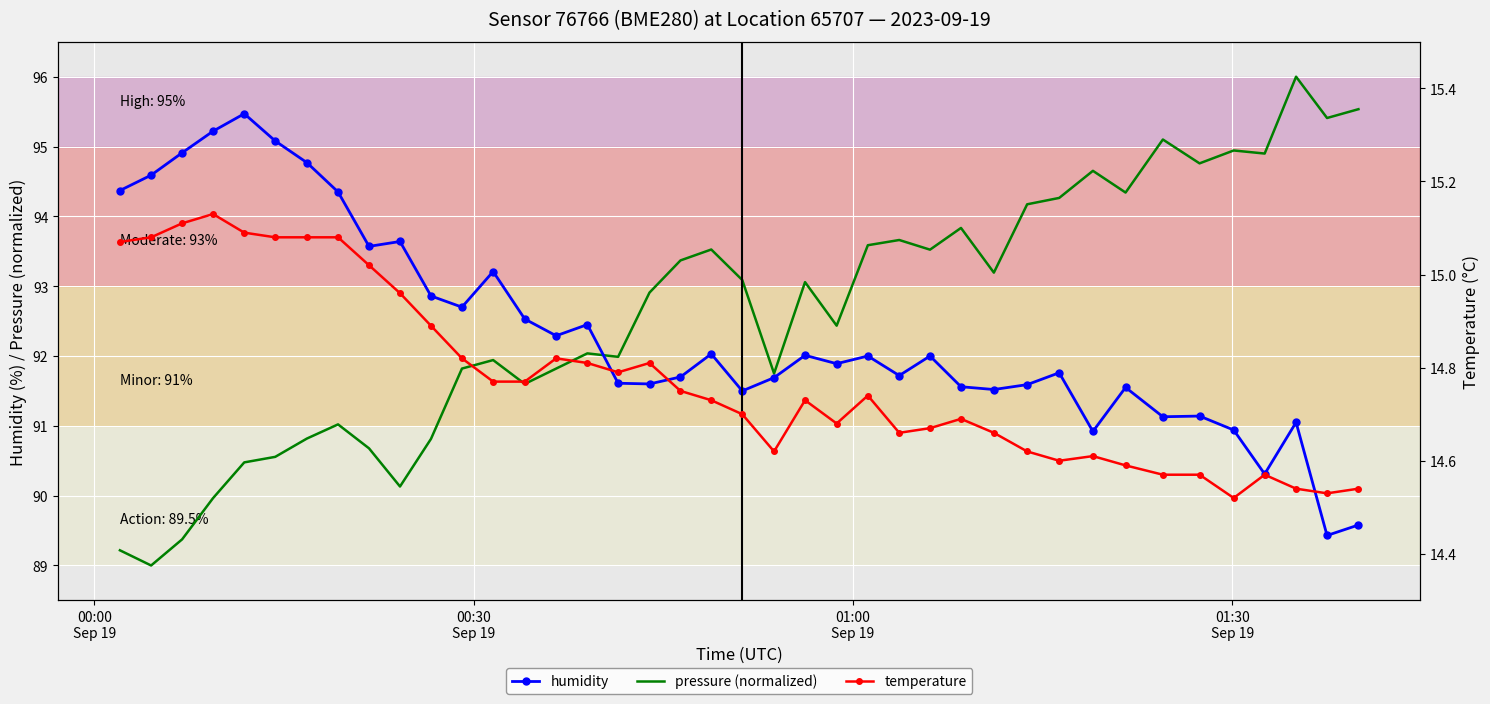

Rank the series at 00:30
Sep 19 from highest to lowest value.

humidity, pressure (normalized), temperature